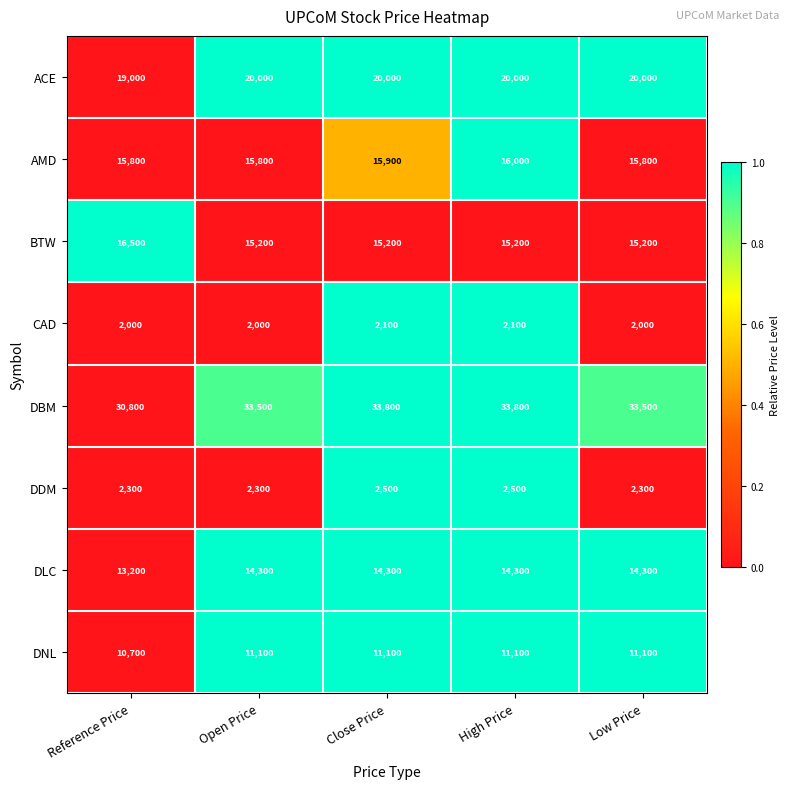

What is the sum of the DBM values at Reference Price and Open Price?

64300